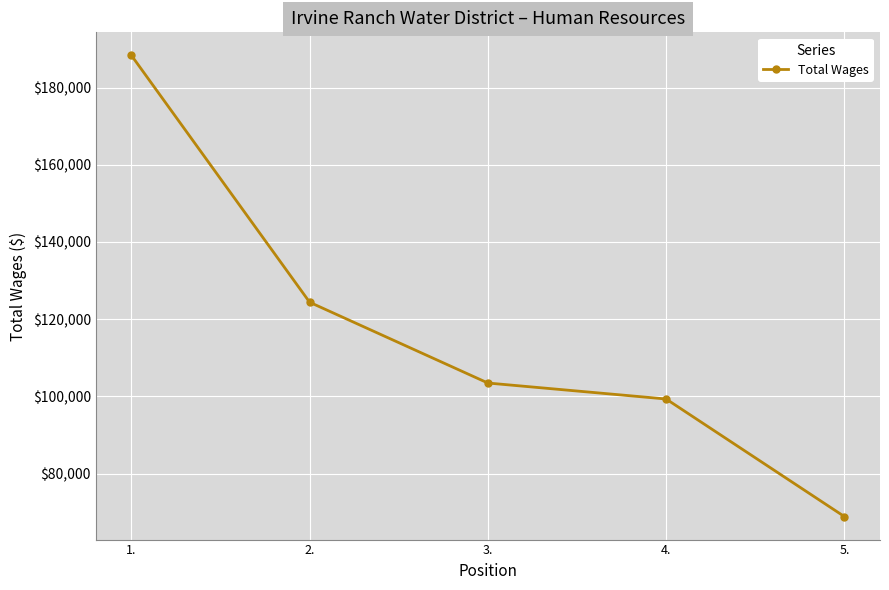

Where does the data first go above 103474?

1.